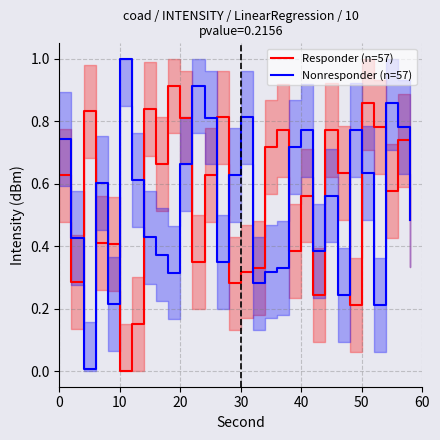

List the series in order of their peak value, highest first.

Nonresponder (n=57), Responder (n=57)